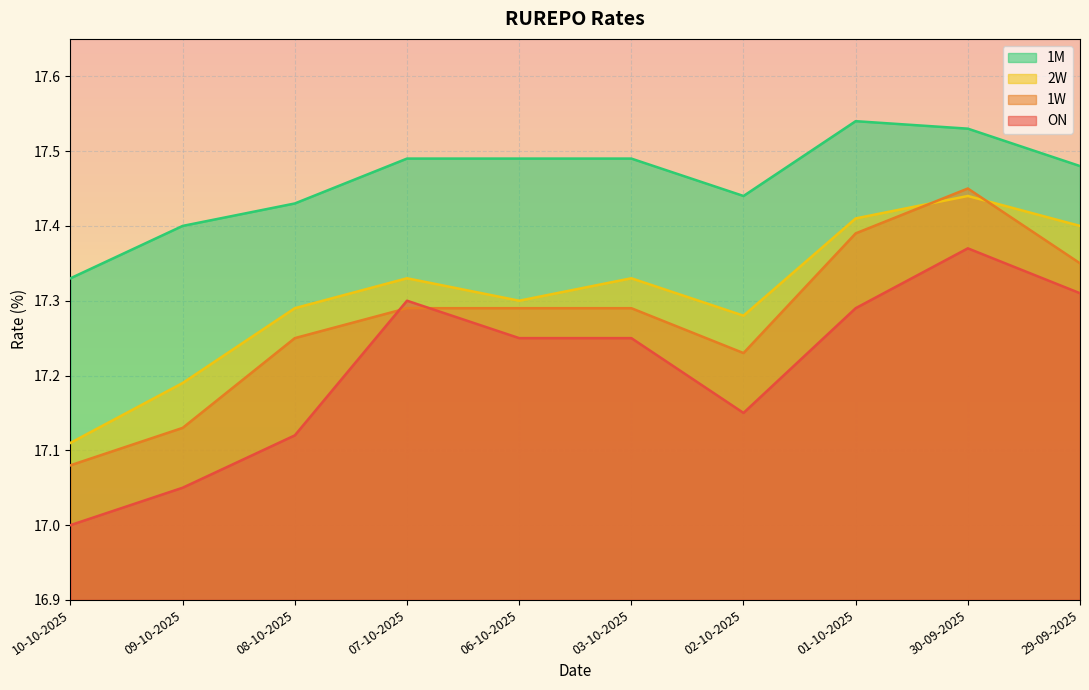

How many data points does each series have?

10